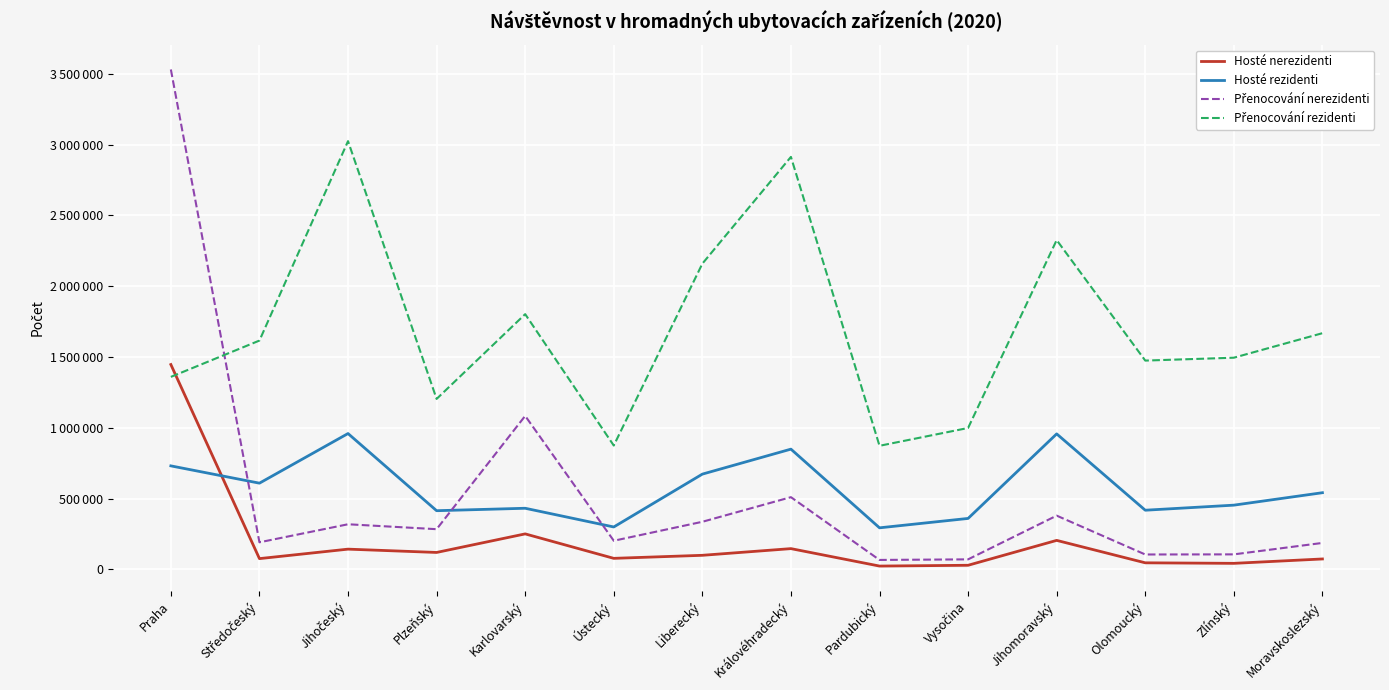

Which has a higher value, Ústecký or Zlínský?

Ústecký